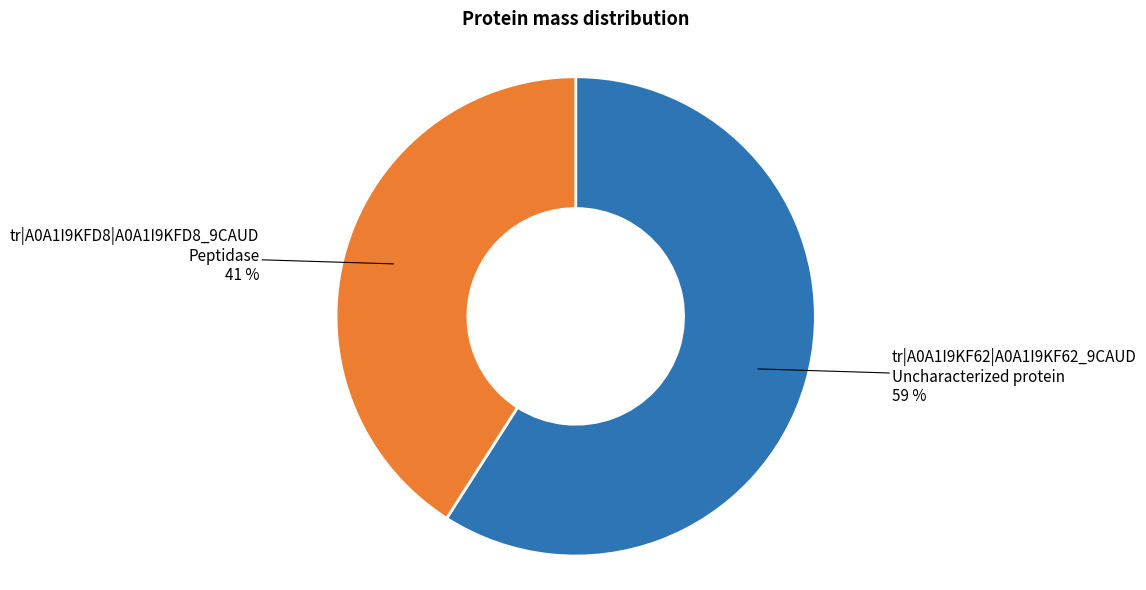

To the nearest percent, what is the average slice percentage?

50%